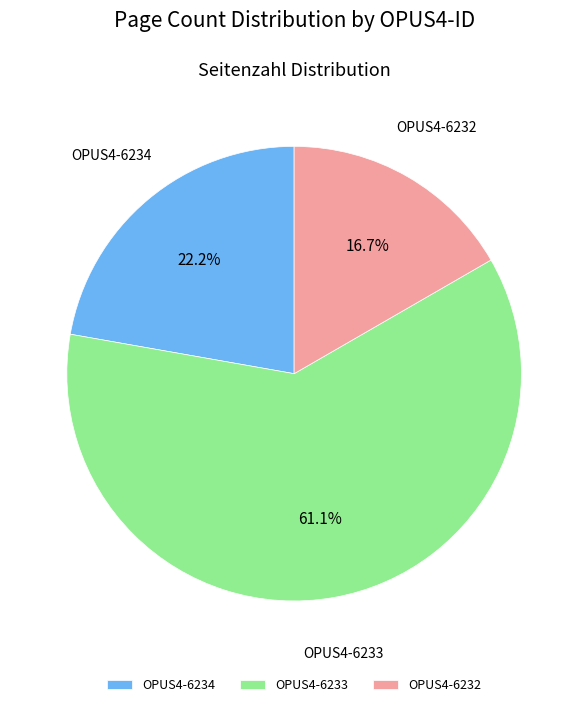

What is the ratio of the value at OPUS4-6234 to the value at OPUS4-6233?

0.4